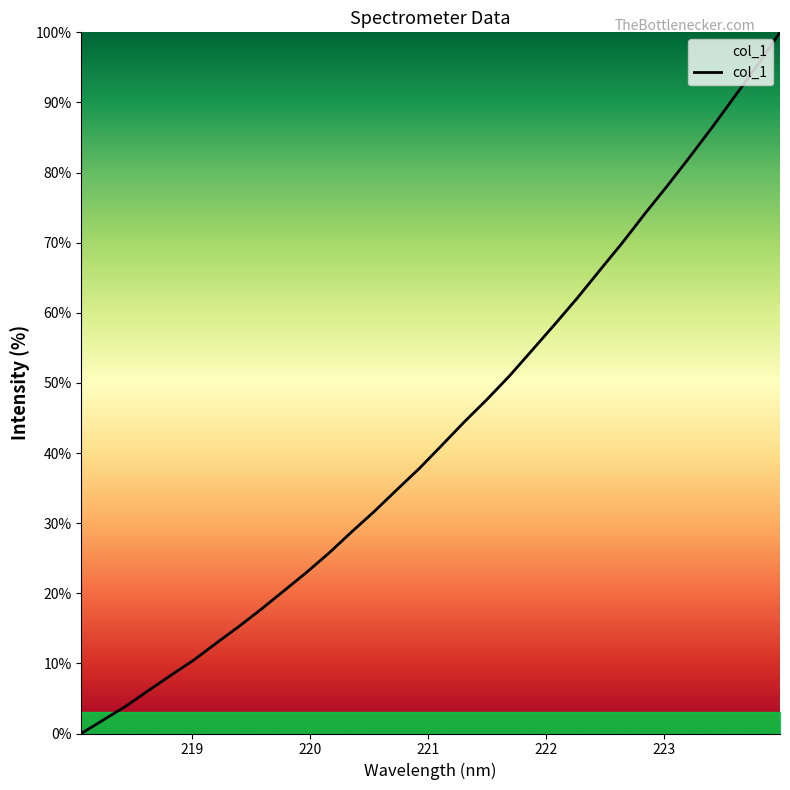

What is the greatest value displayed?

100.0